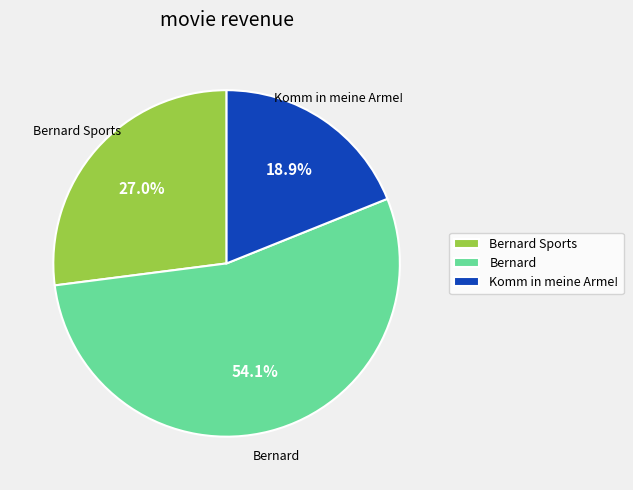

What is the ratio of the value at Bernard to the value at Komm in meine Arme!?

2.9